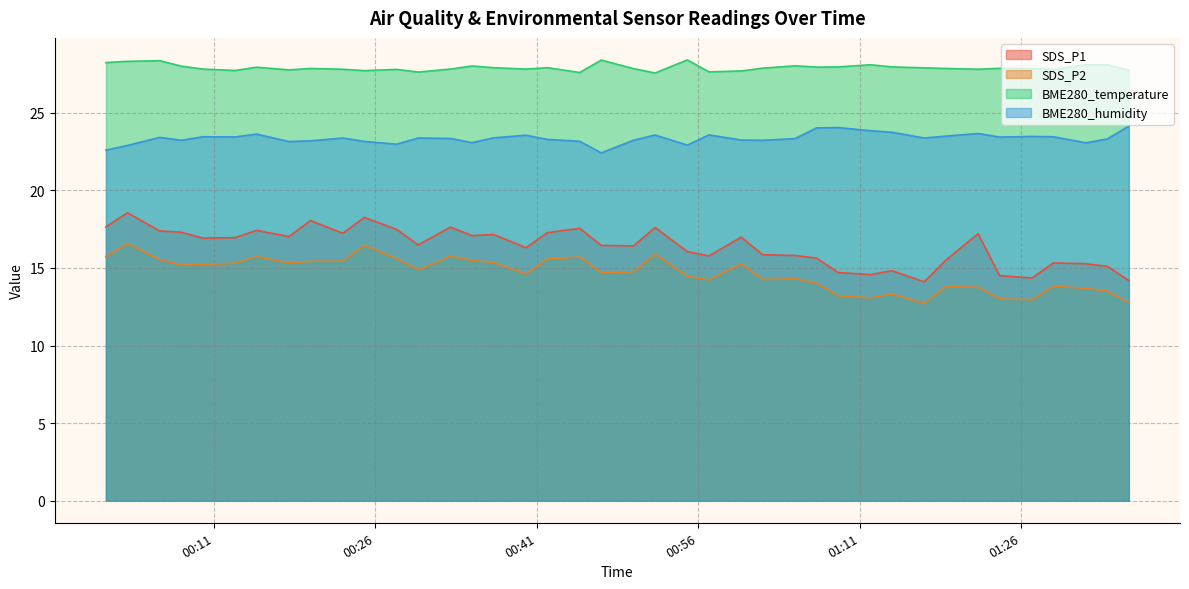

What are all the series names shown in the legend?

SDS_P1, SDS_P2, BME280_temperature, BME280_humidity